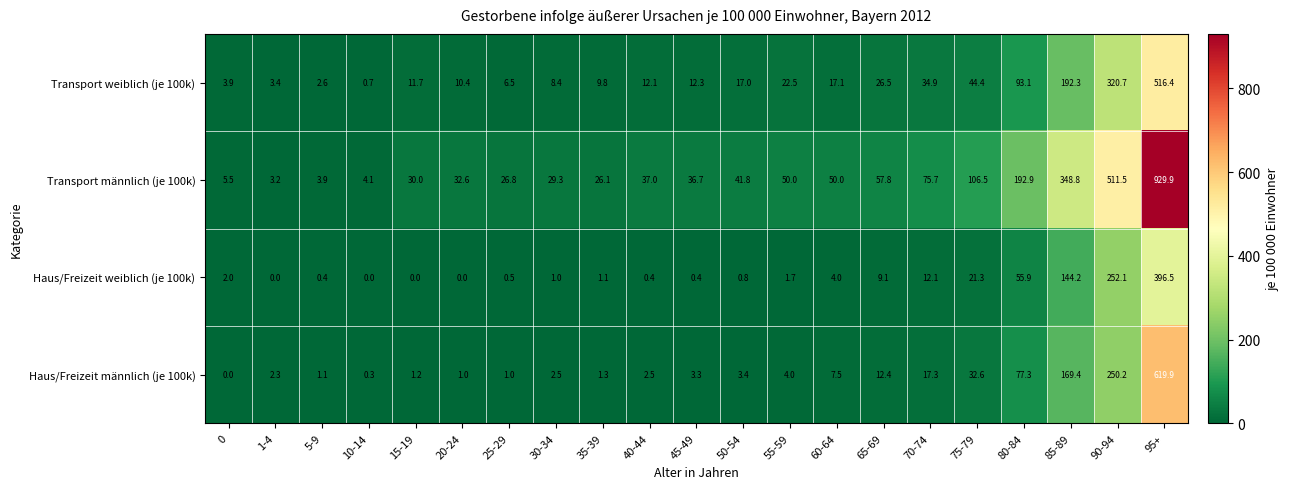

At which label does Transport weiblich (je 100k) first exceed 12?

40-44